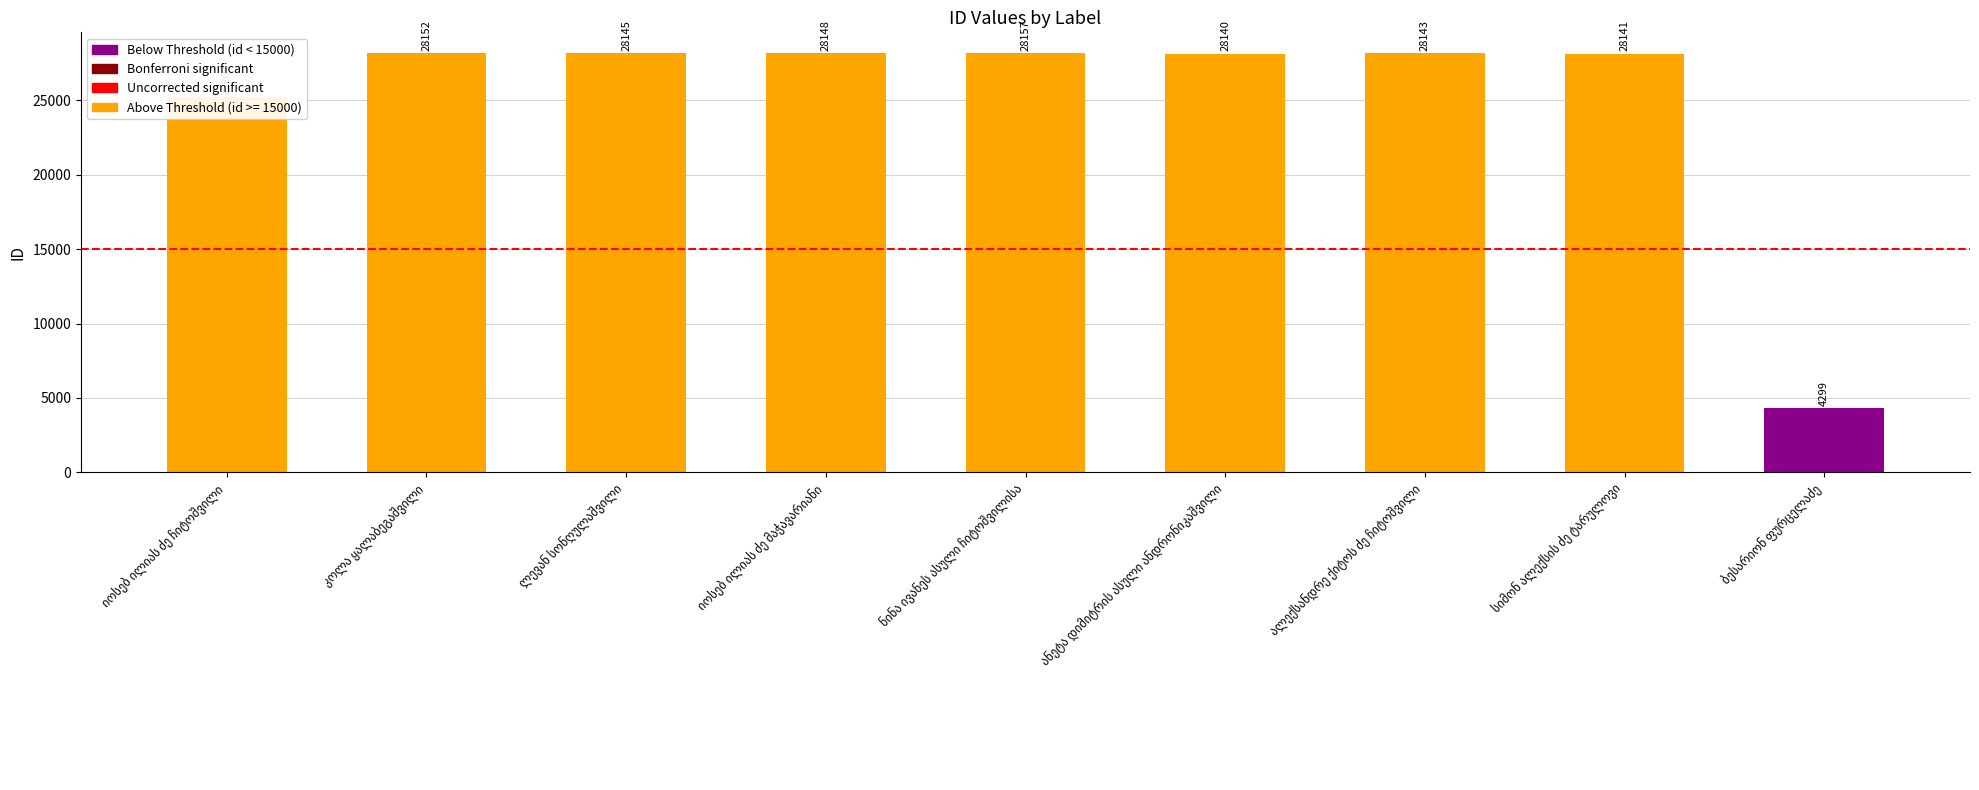

What is the sum of all values?

226532